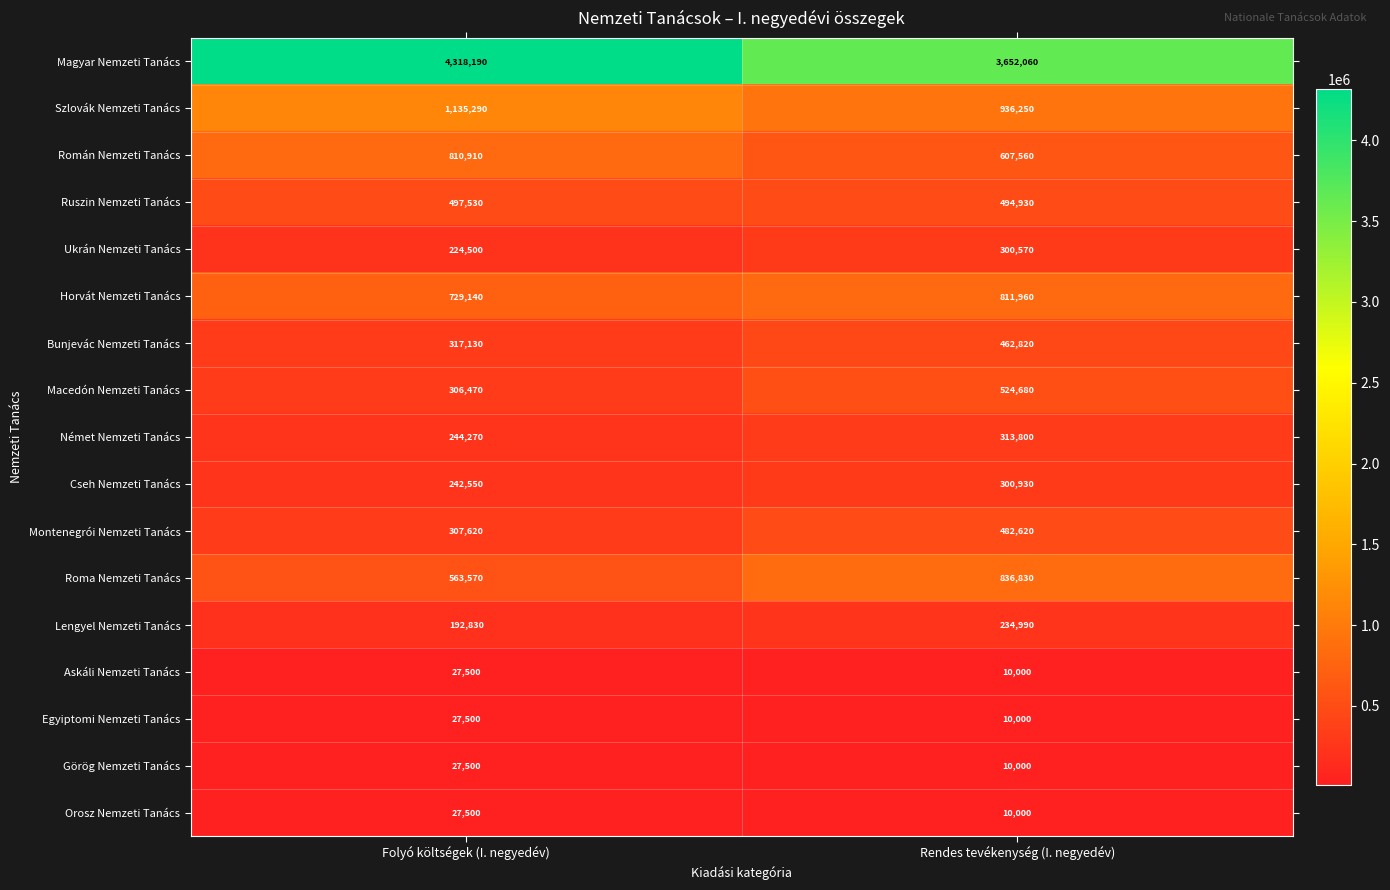

Count the number of categories in the chart.

2